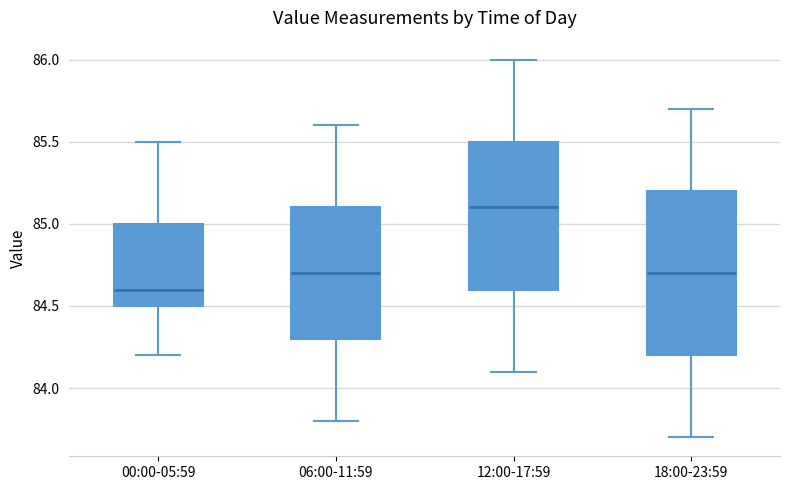

Reading left to right, read every box against the y-axis: the position of its median line, the range the box covers, and the ends of its whiskers. The values are not printed on the chart, so give them approximately, as read against the axis.

00:00-05:59: median 84.6, box 84.5 to 85.0, whiskers 84.2 to 85.5
06:00-11:59: median 84.7, box 84.3 to 85.1, whiskers 83.8 to 85.6
12:00-17:59: median 85.1, box 84.6 to 85.5, whiskers 84.1 to 86.0
18:00-23:59: median 84.7, box 84.2 to 85.2, whiskers 83.7 to 85.7